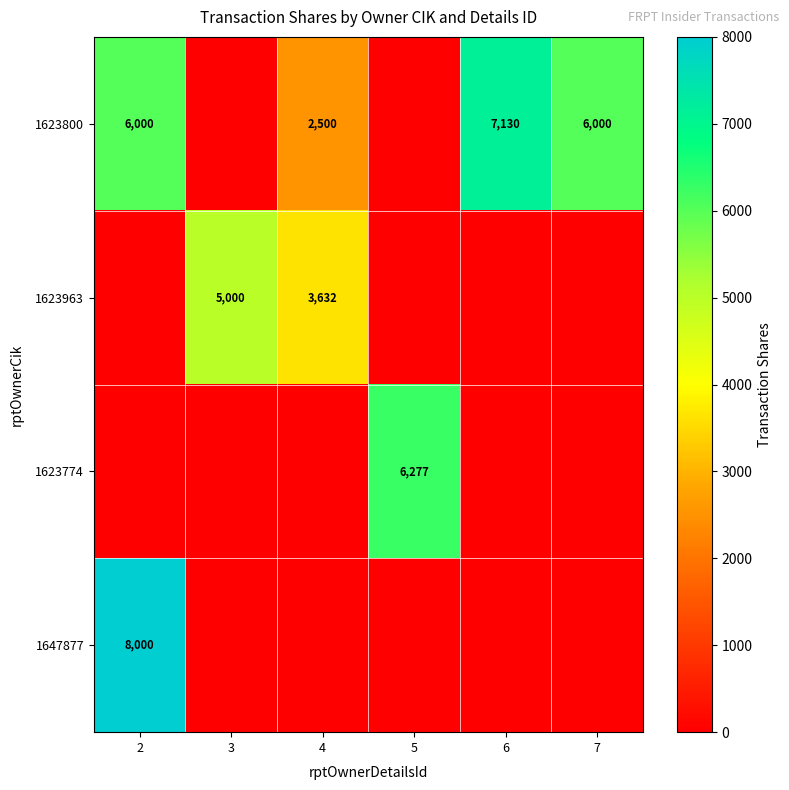

Is it true that 1623800 equals 6000 at 2?

True